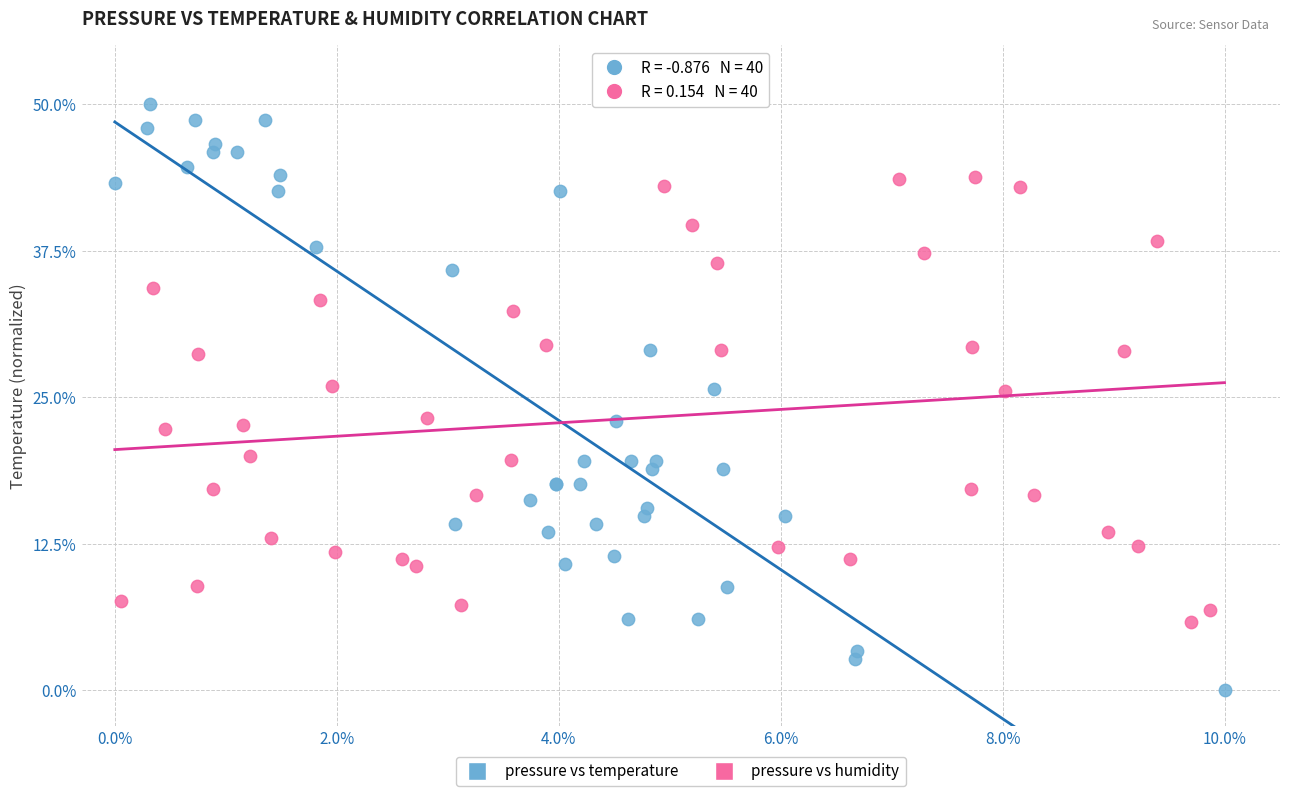

What are all the series names shown in the legend?

pressure vs temperature, pressure vs humidity